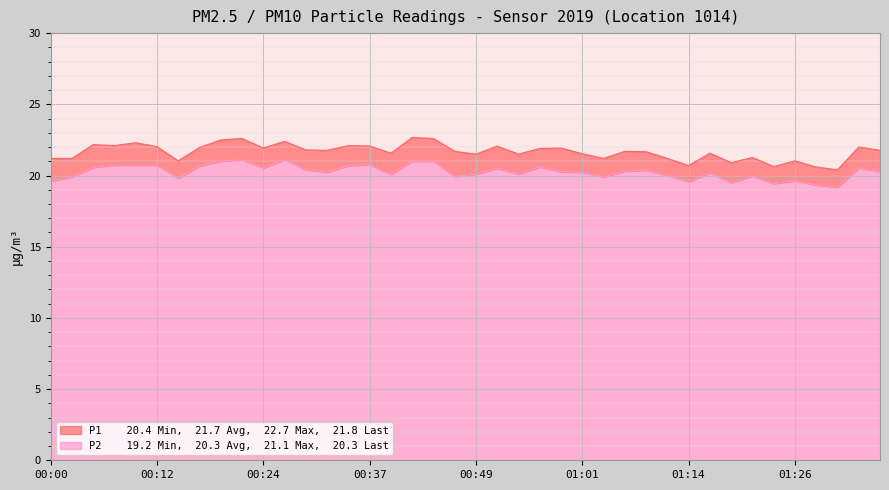

What is the label of the 18th point from the left?

00:41